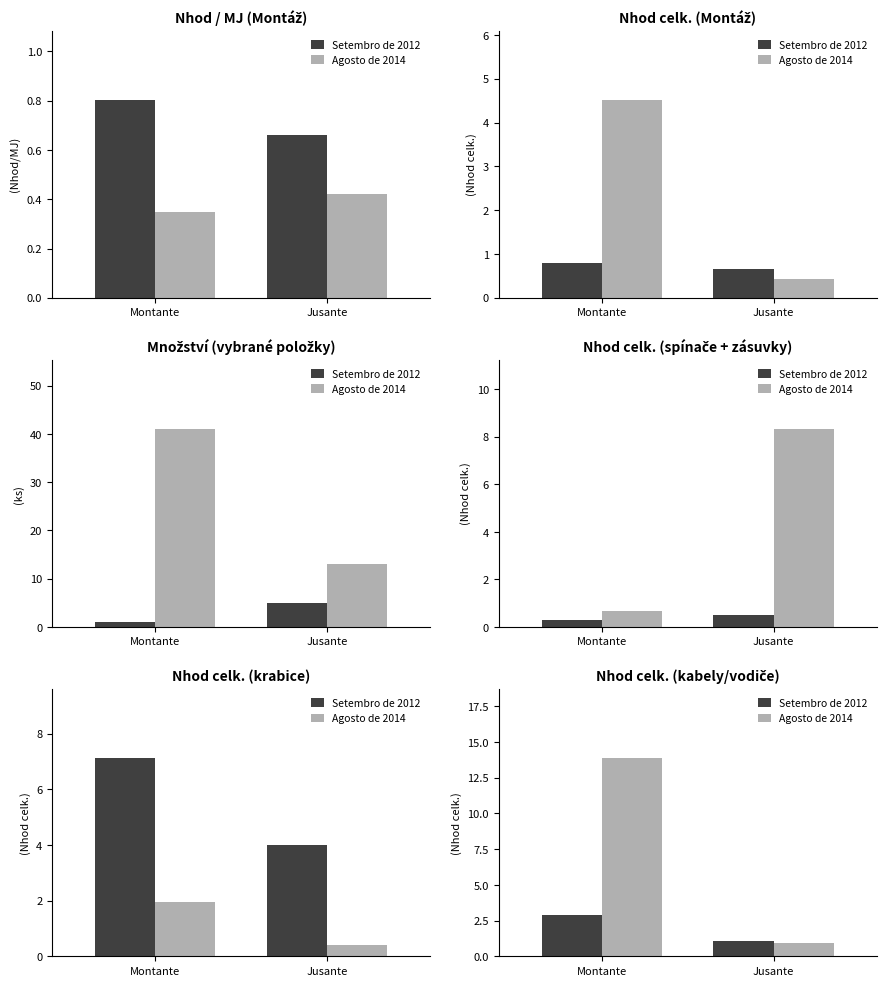

Which series has the largest total across all categories?

Agosto de 2014